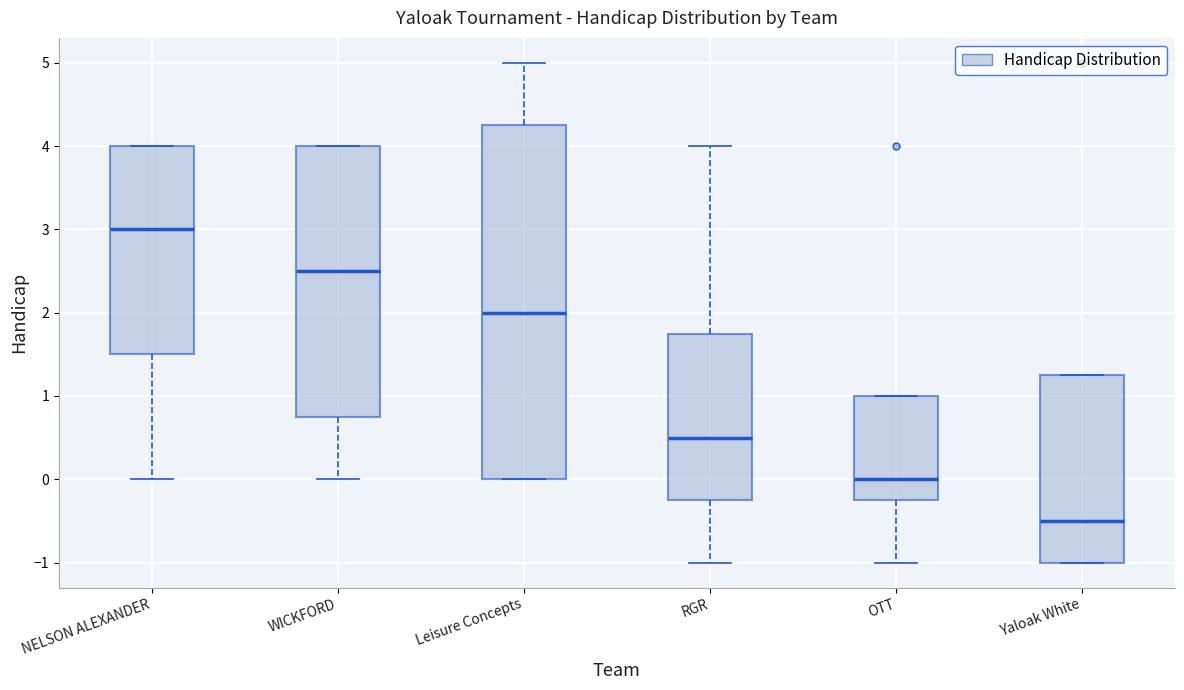

Reading left to right, read every box against the y-axis: the position of its median line, the range the box covers, and the ends of its whiskers. The values are not printed on the chart, so give them approximately, as read against the axis.

NELSON ALEXANDER: median 3.0, box 1.5 to 4.0, whiskers 0.0 to 4.0
WICKFORD: median 2.5, box 0.8 to 4.0, whiskers 0.0 to 4.0
Leisure Concepts: median 2.0, box 0.0 to 4.3, whiskers 0.0 to 5.0
RGR: median 0.5, box -0.2 to 1.8, whiskers -1.0 to 4.0
OTT: median 0.0, box -0.2 to 1.0, whiskers -1.0 to 1.0
Yaloak White: median -0.5, box -1.0 to 1.3, whiskers -1.0 to 1.3